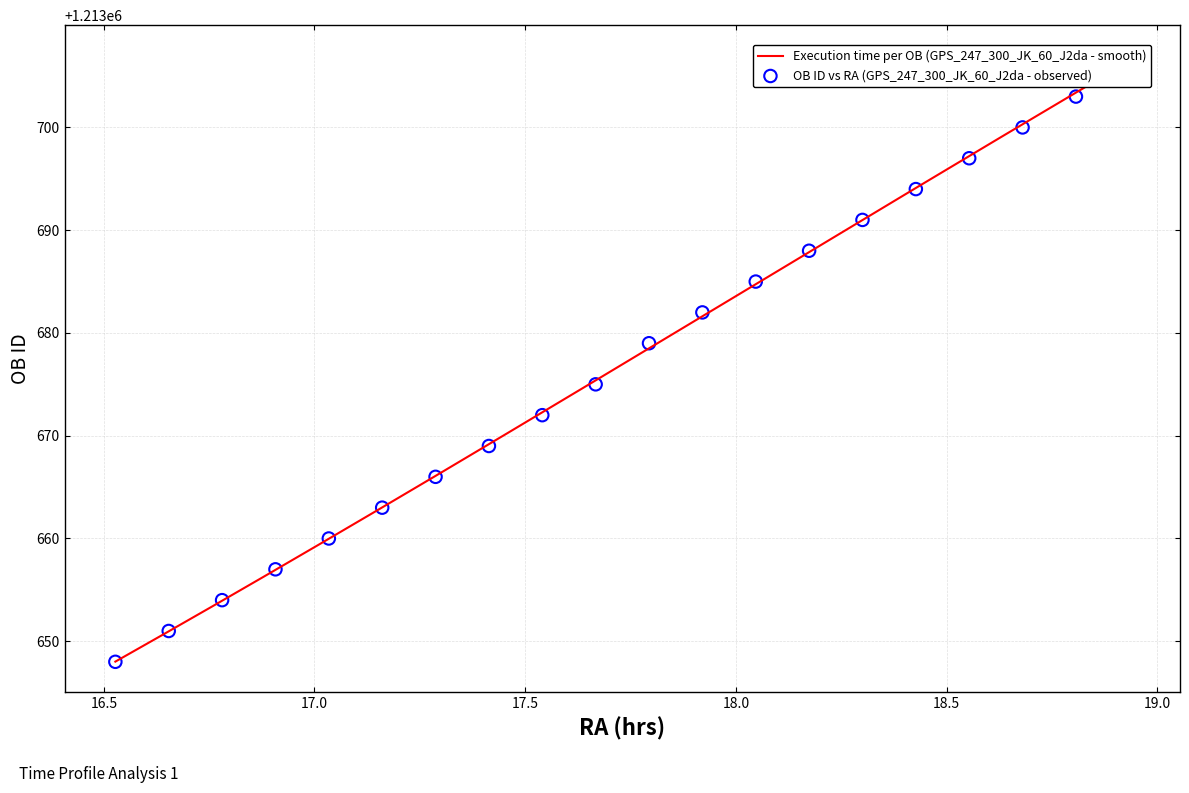

What is the ratio of the value at 15 to the value at 13?

1.0